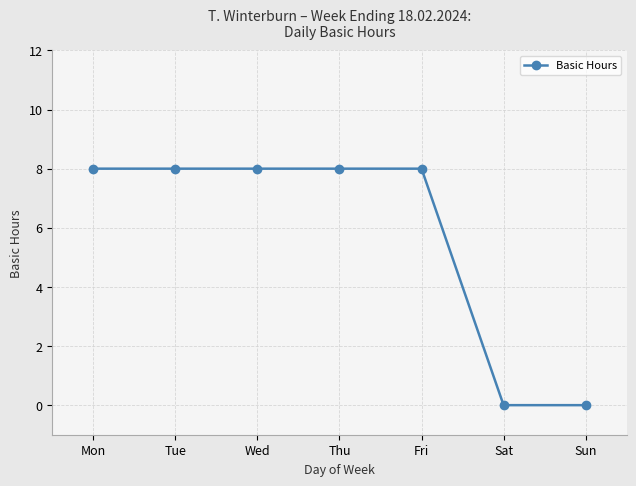

How many values are between 0 and 8?

7